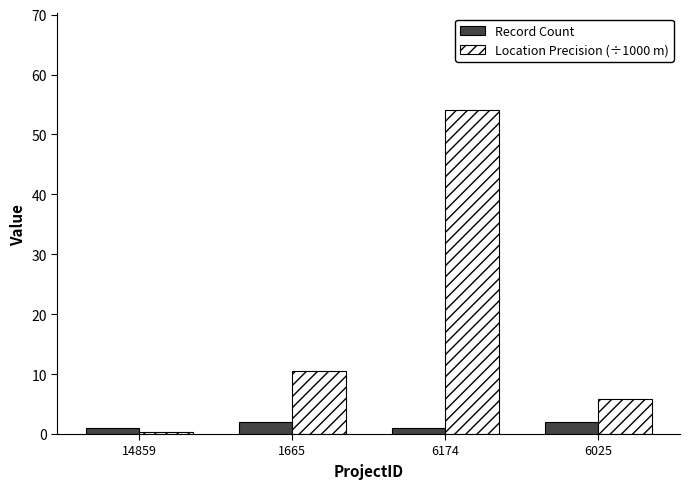

Reading right to left, extract all data points from this chart.

Record Count: 6025=2.0	6174=1.0	1665=2.0	14859=1.0
Location Precision (÷1000 m): 6025=5.8	6174=54.0	1665=10.5	14859=0.3